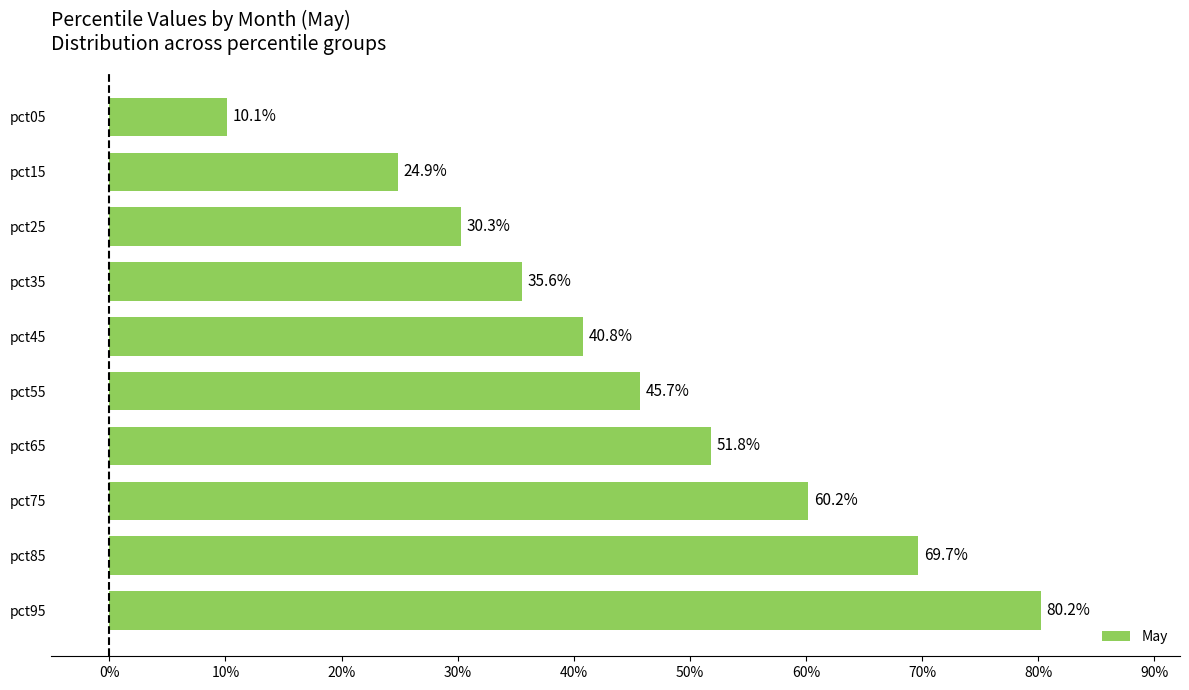

Are the bars grouped side by side (vs. stacked)?

No